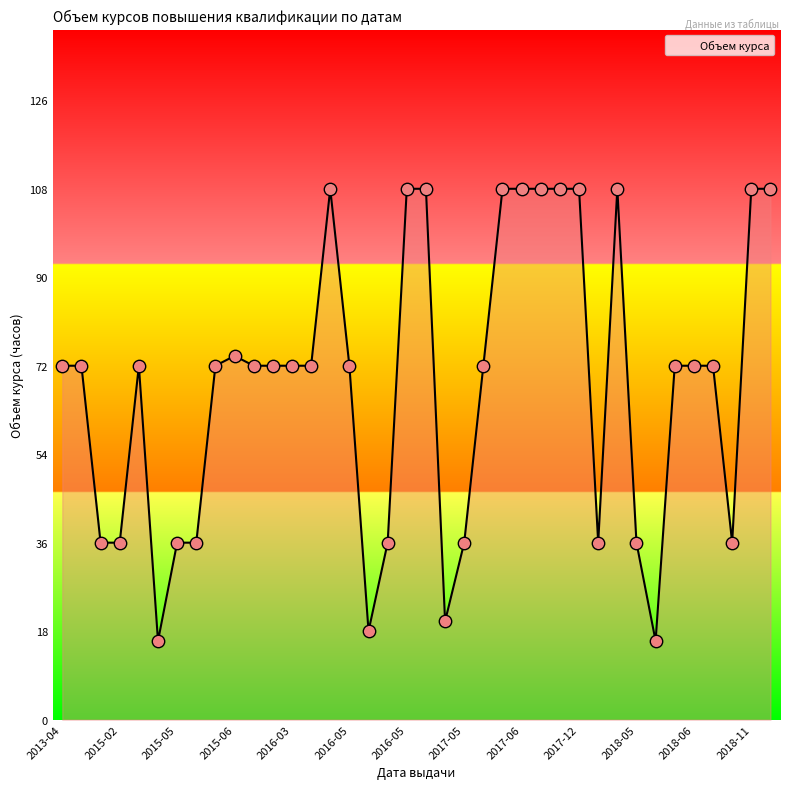

What is the minimum value shown in the chart?

16